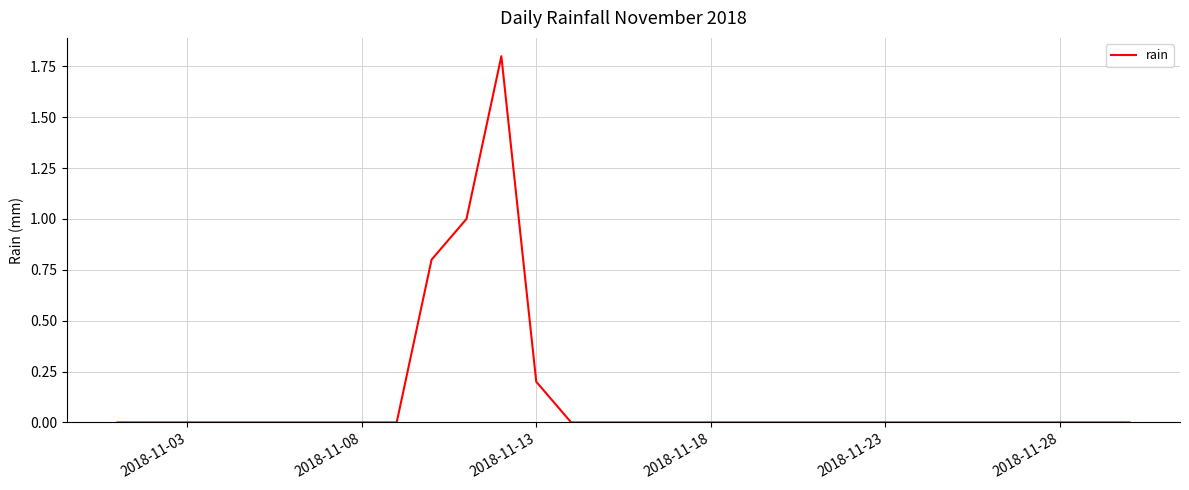

What is the maximum value shown in the chart?

1.8